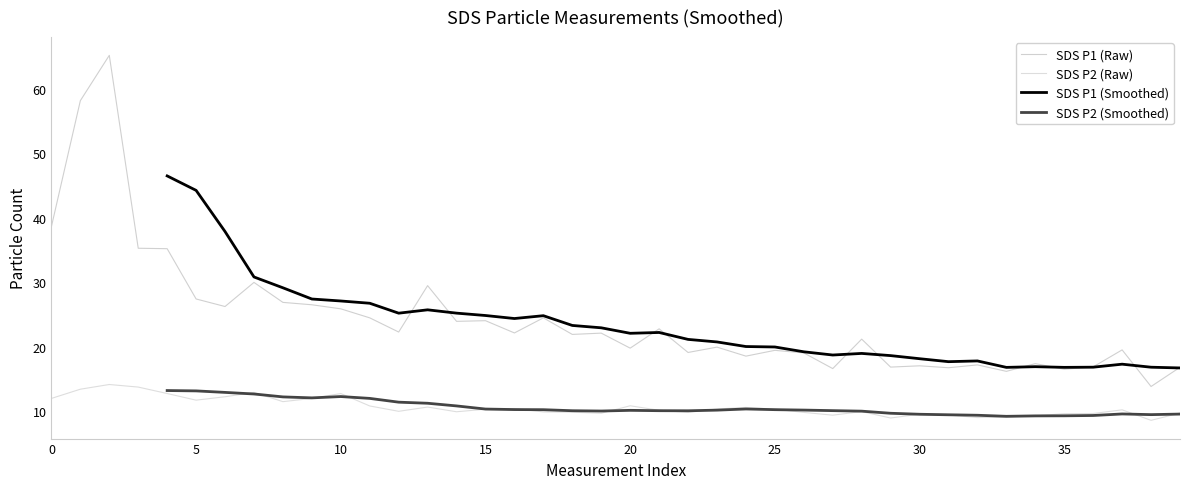

In SDS P1 (Raw), how many points are higher than both neighbors (excluding endpoints)?

14